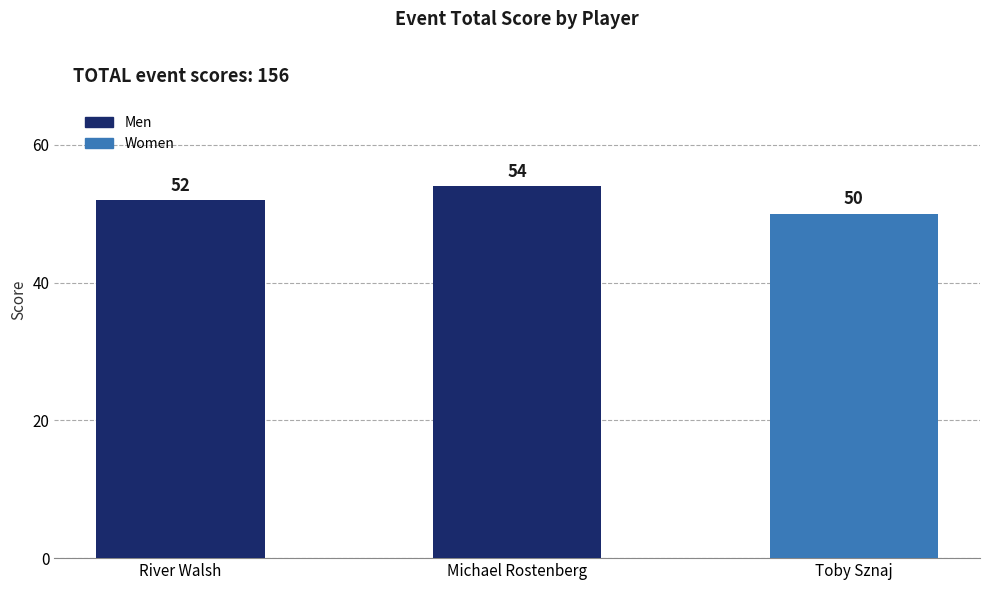

Rank the categories by value from highest to lowest.

Michael Rostenberg, River Walsh, Toby Sznaj